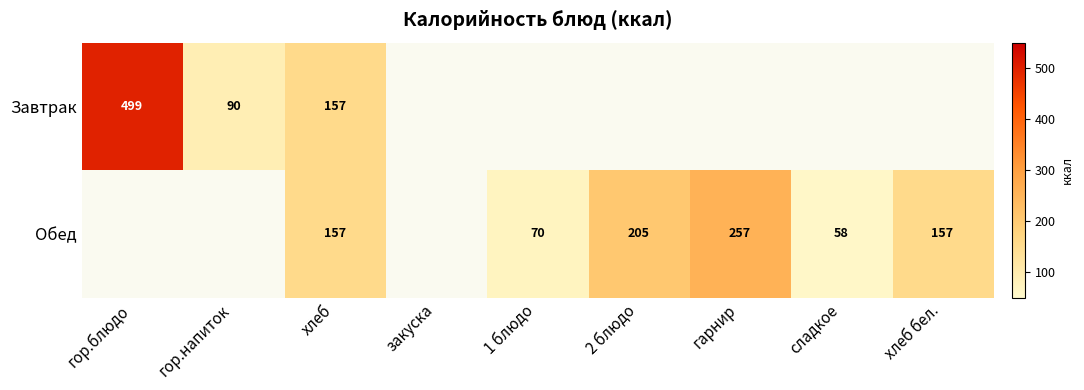

What is the maximum value shown in the chart?

499.0